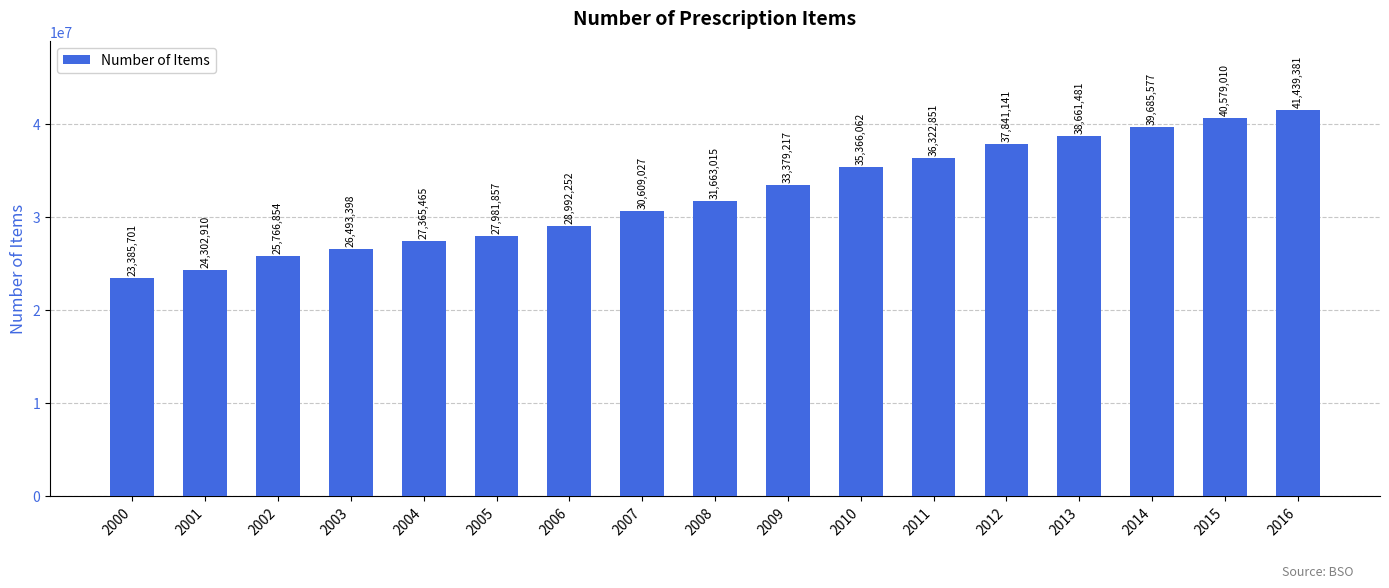

How many data points are less than 31663015?

8